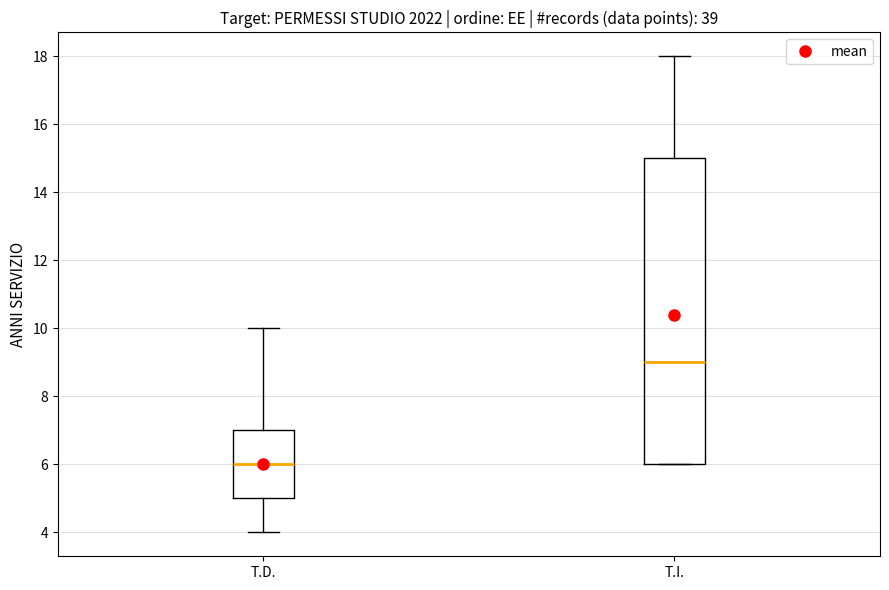

Where is the upper edge of the box for T.D. on the y-axis? The values are not printed on the chart, so give them approximately, as read against the axis.

7